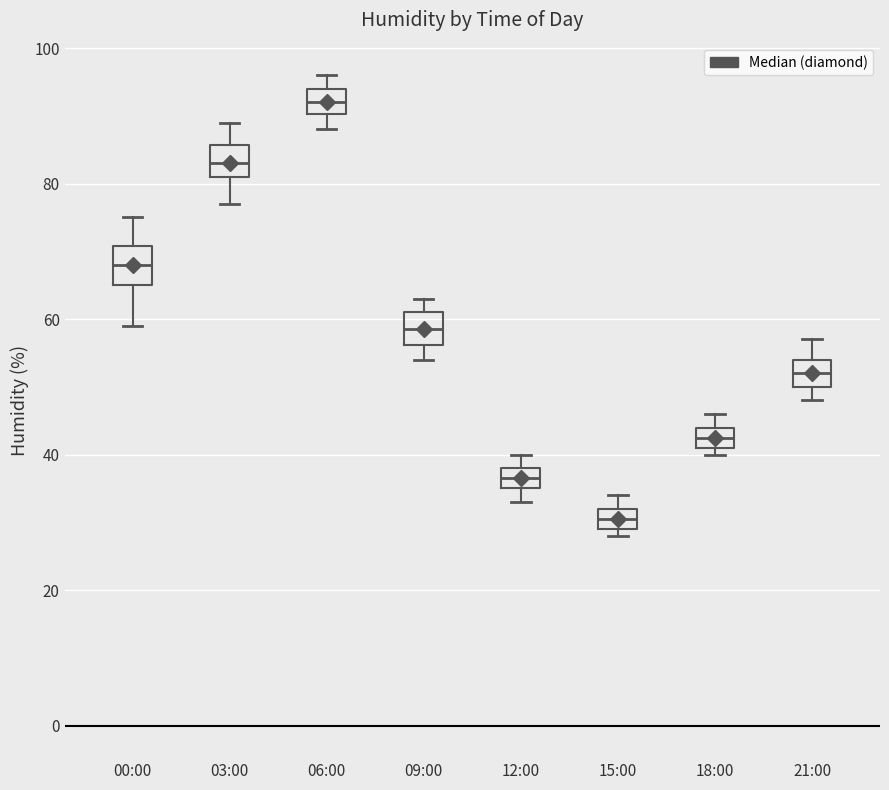

Reading left to right, read every box against the y-axis: the position of its median line, the range the box covers, and the ends of its whiskers. The values are not printed on the chart, so give them approximately, as read against the axis.

00:00: median 68, box 66 to 70, whiskers 60 to 76
03:00: median 84, box 82 to 86, whiskers 78 to 90
06:00: median 92, box 90 to 94, whiskers 88 to 96
09:00: median 58, box 56 to 62, whiskers 54 to 64
12:00: median 36 (inside the box), box 36 to 38, whiskers 34 to 40
15:00: median 30 (inside the box), box 30 to 32, whiskers 28 to 34
18:00: median 42 (inside the box), box 42 to 44, whiskers 40 to 46
21:00: median 52, box 50 to 54, whiskers 48 to 58